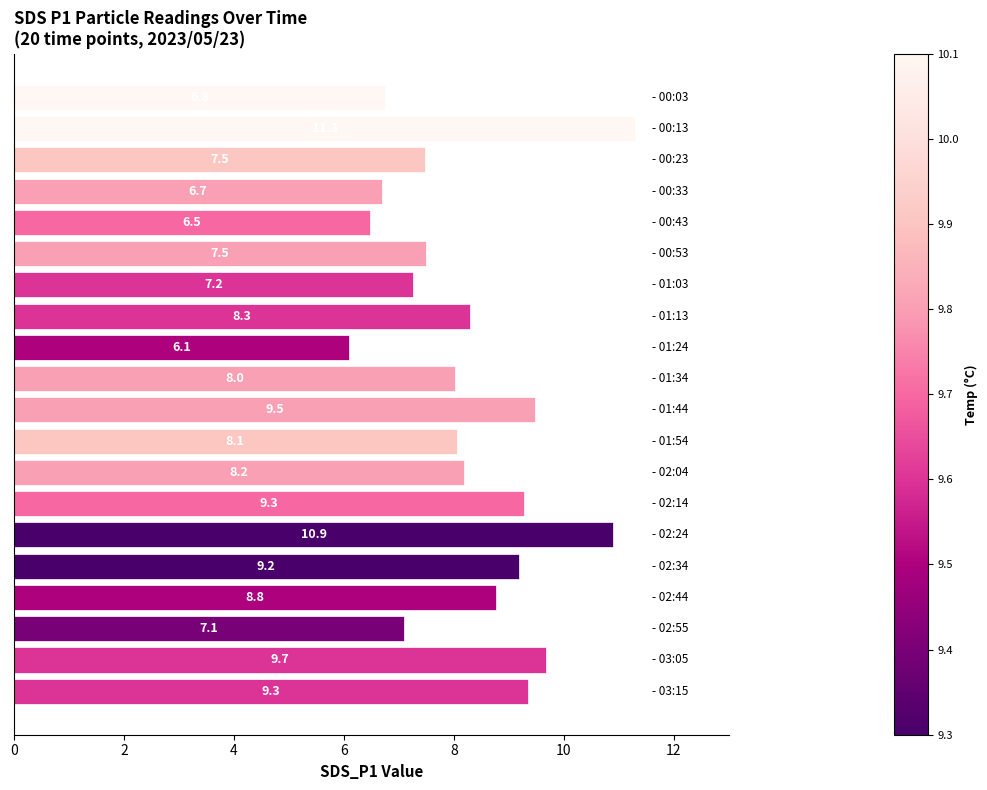

What is the difference between the second highest and minimum values?

4.8